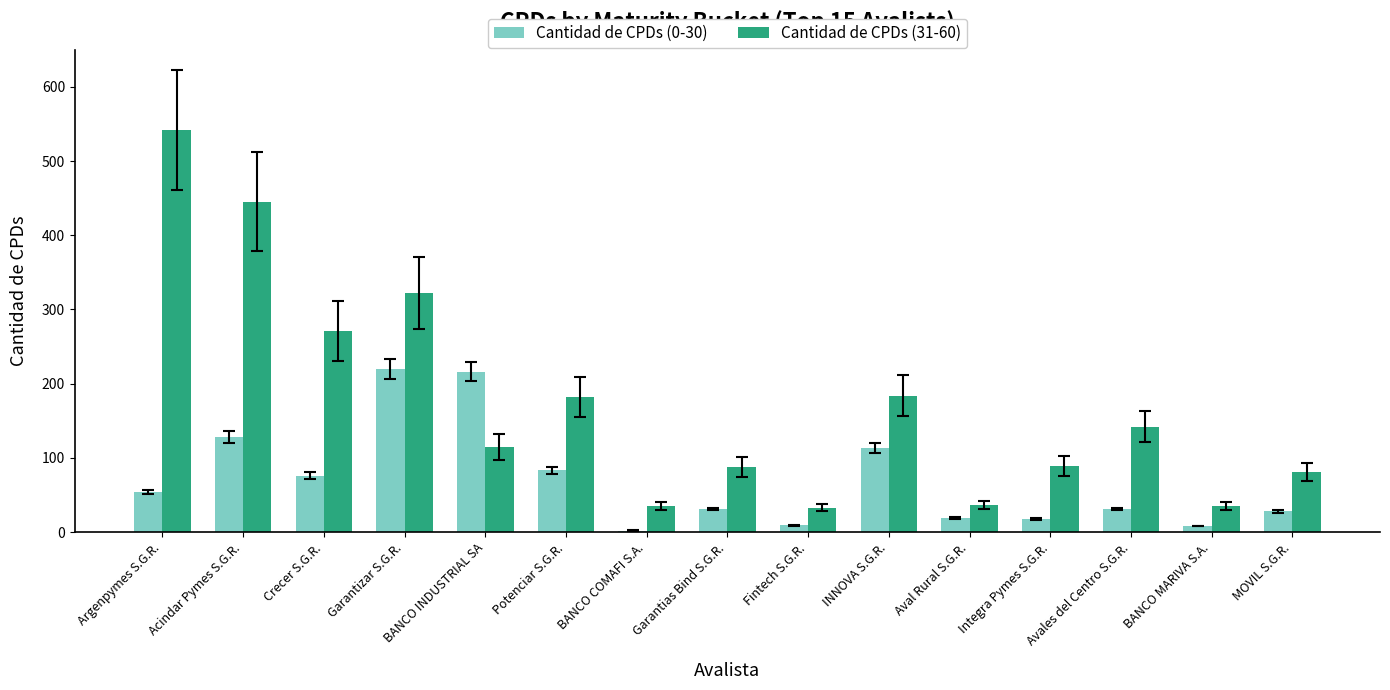

How many distinct data groups are displayed?

2